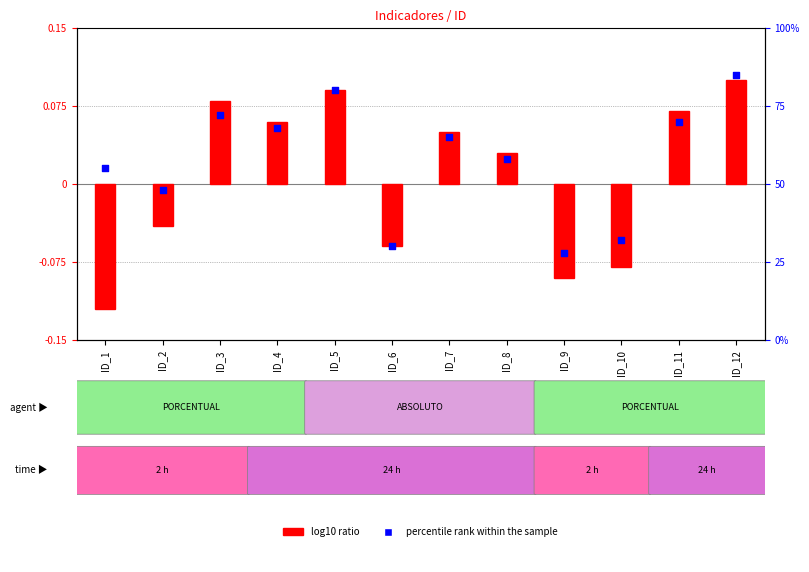

Which series reaches the minimum Y coordinate?

log10 ratio